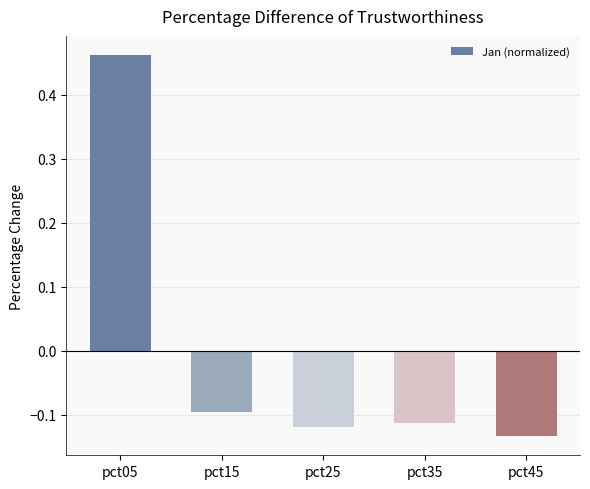

How many values are below 0?

4